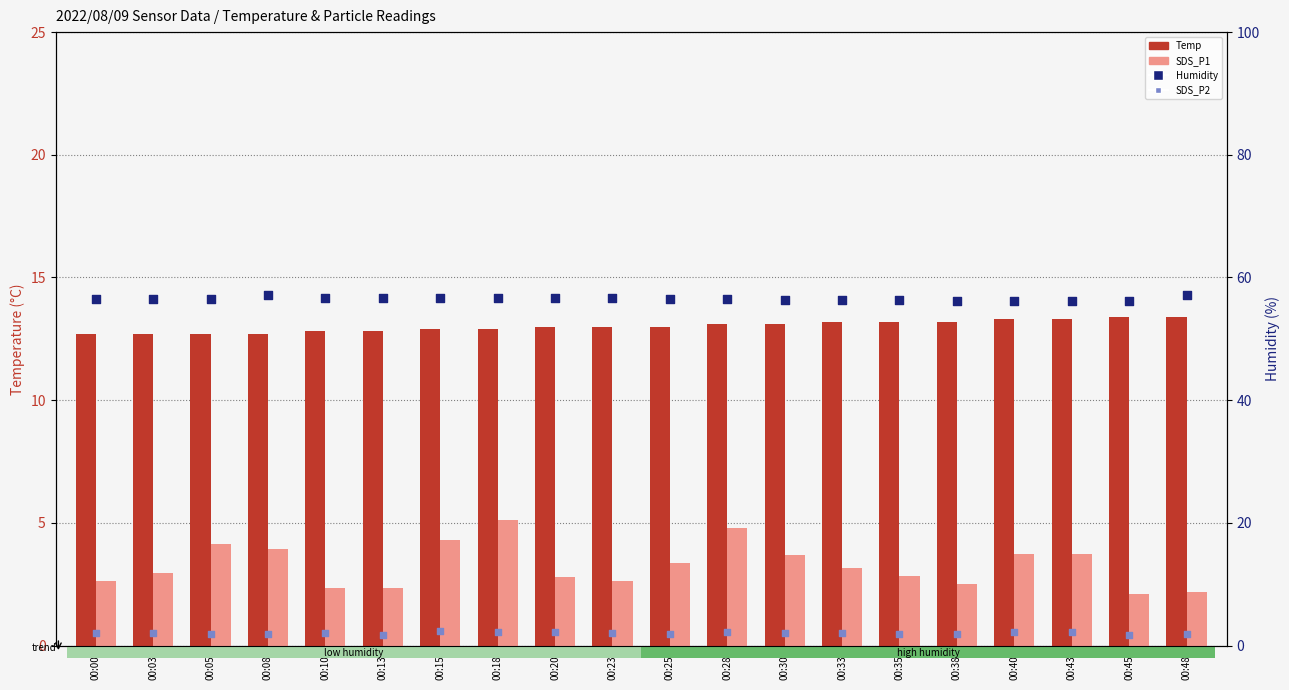

What is the total value across all series at 00:28?

76.5